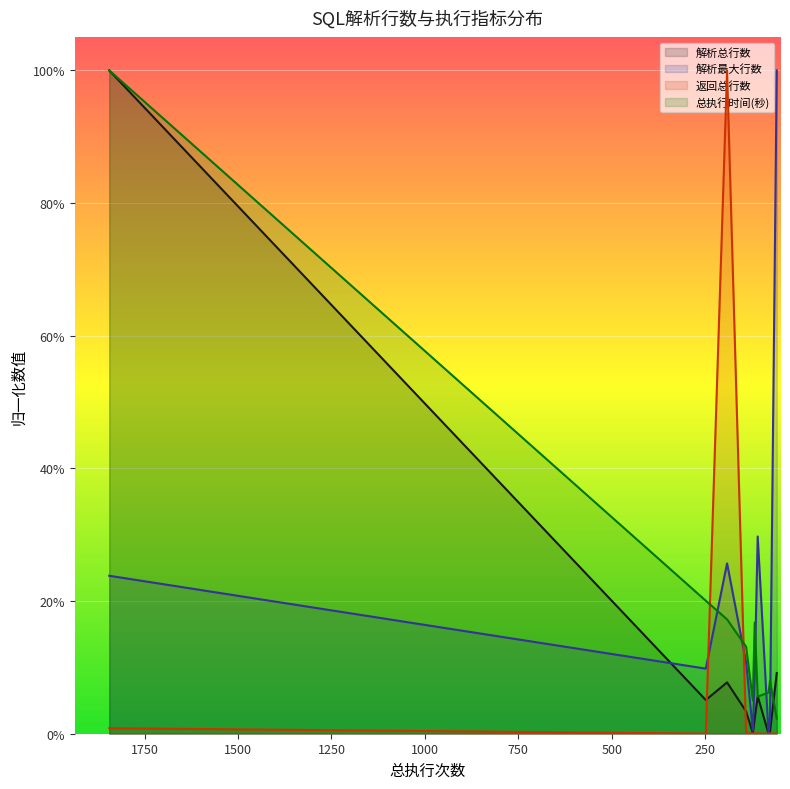

How many data points in 返回总行数 are above 0?

9